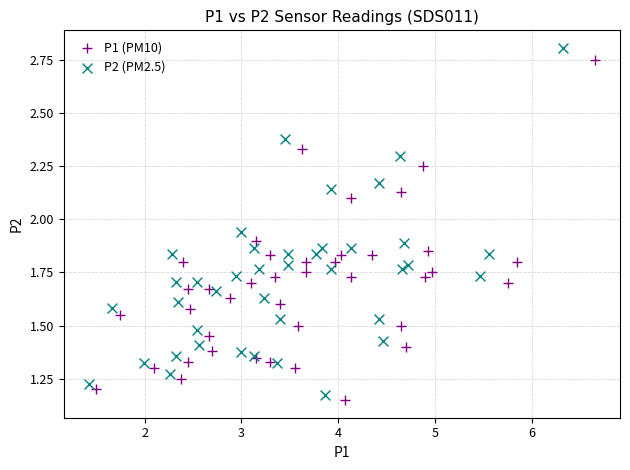

Which series has the widest spread of Y values?

P2 (PM2.5)